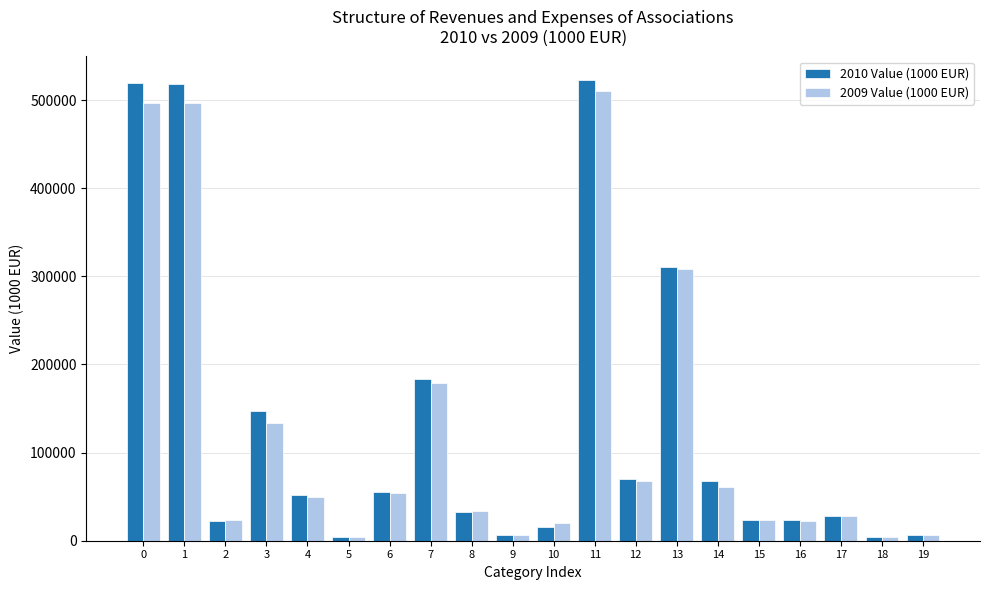

What is the value of the 2010 Value (1000 EUR) bar at the 8th from the left?

183335.0